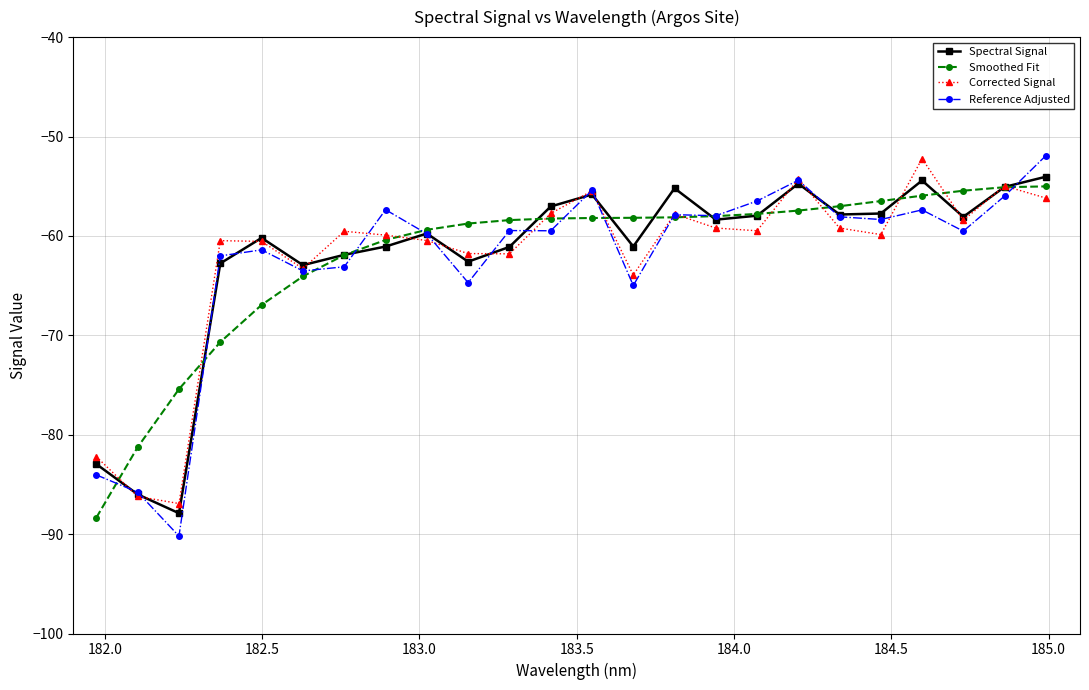

What is the lowest value of the Reference Adjusted series?

-90.2